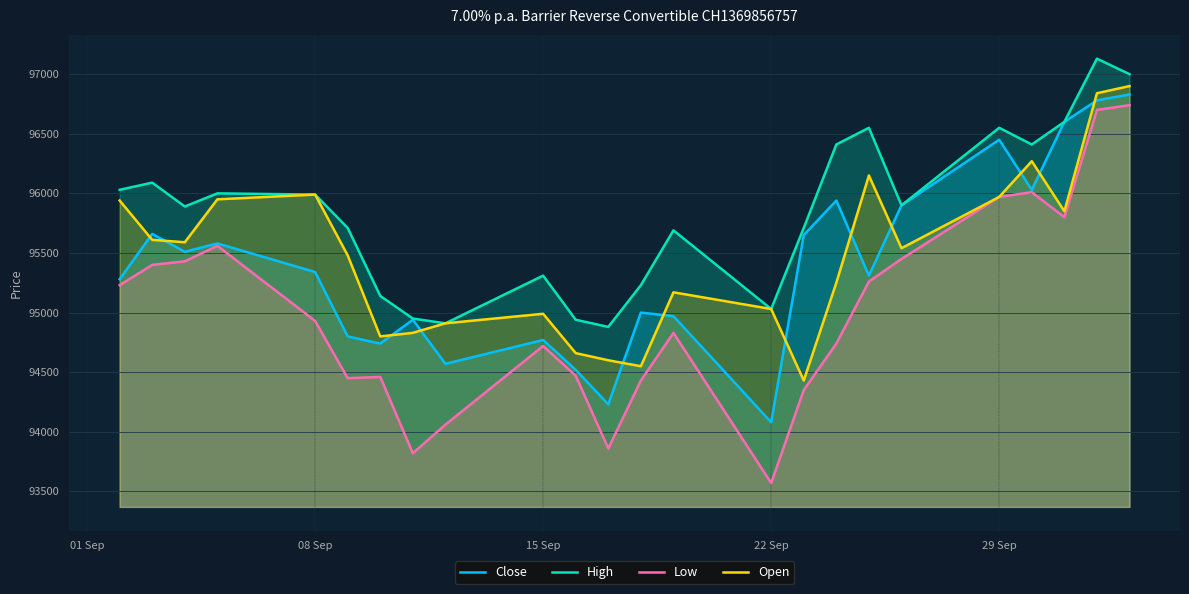

Reading left to right, extract all data points from this chart.

Close: 95280	95660	95510	95580	95340	94800	94740	94940	94570	94770	94520	94230	95000	94970	94080	95650	95940	95310	95900	96450	96030	96600	96780	96830
High: 96030	96090	95890	96000	95990	95710	95140	94950	94910	95310	94940	94880	95230	95690	95030	95710	96410	96550	95900	96550	96410	96600	97130	97000
Low: 95230	95400	95430	95560	94930	94450	94460	93820	94060	94720	94470	93860	94430	94830	93570	94350	94740	95260	95450	95970	96010	95800	96700	96740
Open: 95940	95610	95590	95950	95990	95480	94800	94830	94910	94990	94660	94600	94550	95170	95030	94430	95250	96150	95540	95970	96270	95850	96840	96900